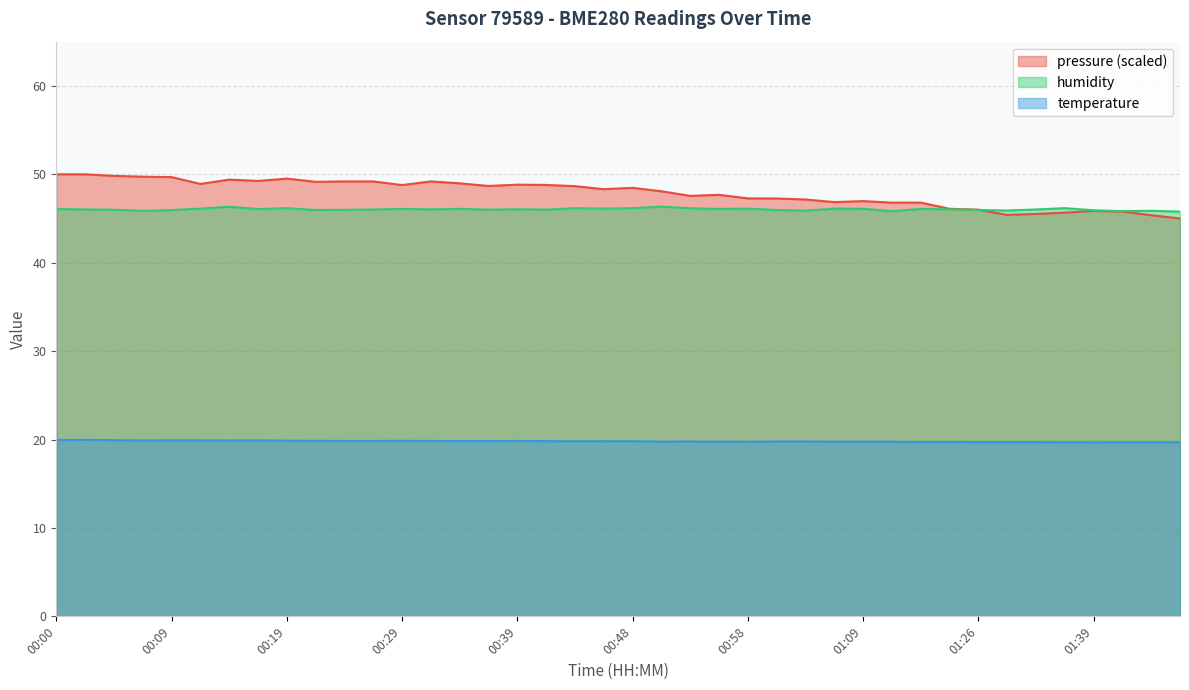

At which label does humidity first exceed 46?

00:00